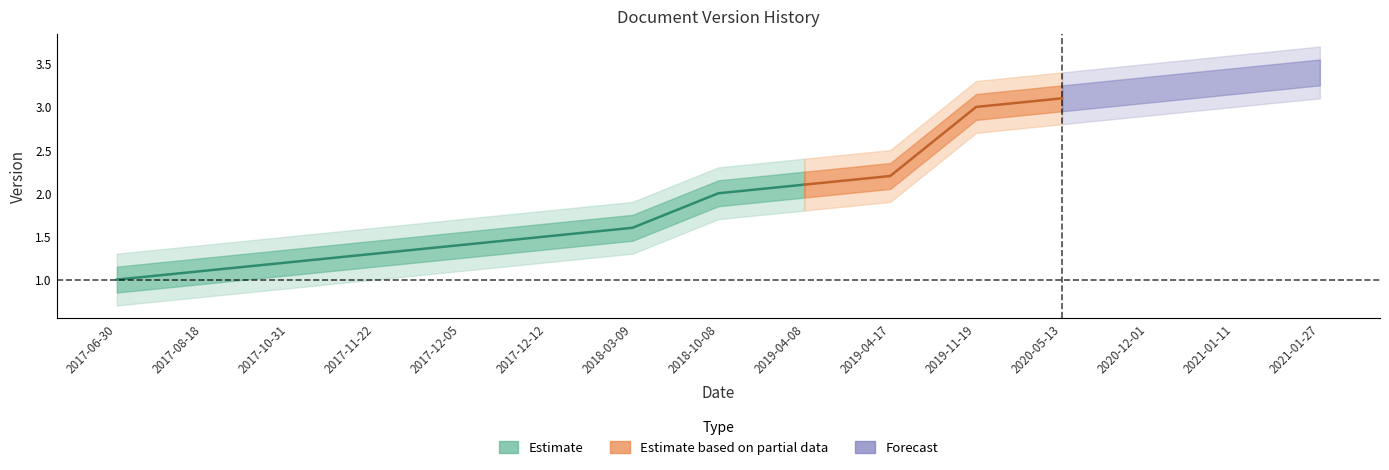

What is the change in value from 2017-08-18 to 2021-01-11?

+2.2